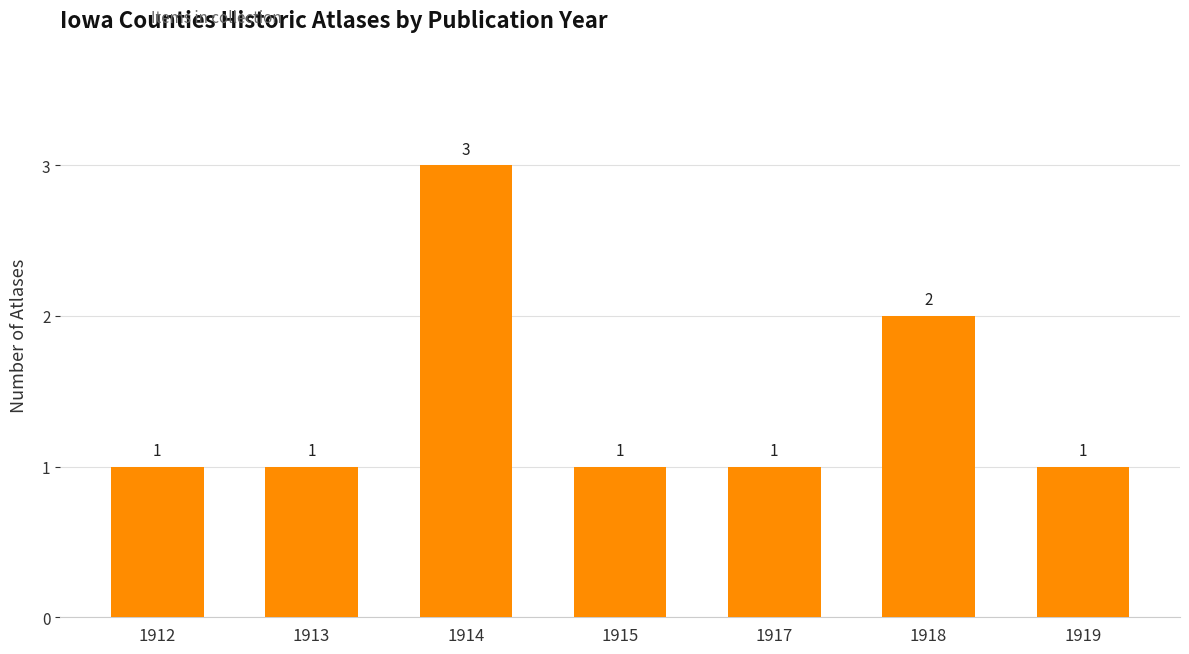

Reading right to left, extract all data points from this chart.

1	2	1	1	3	1	1